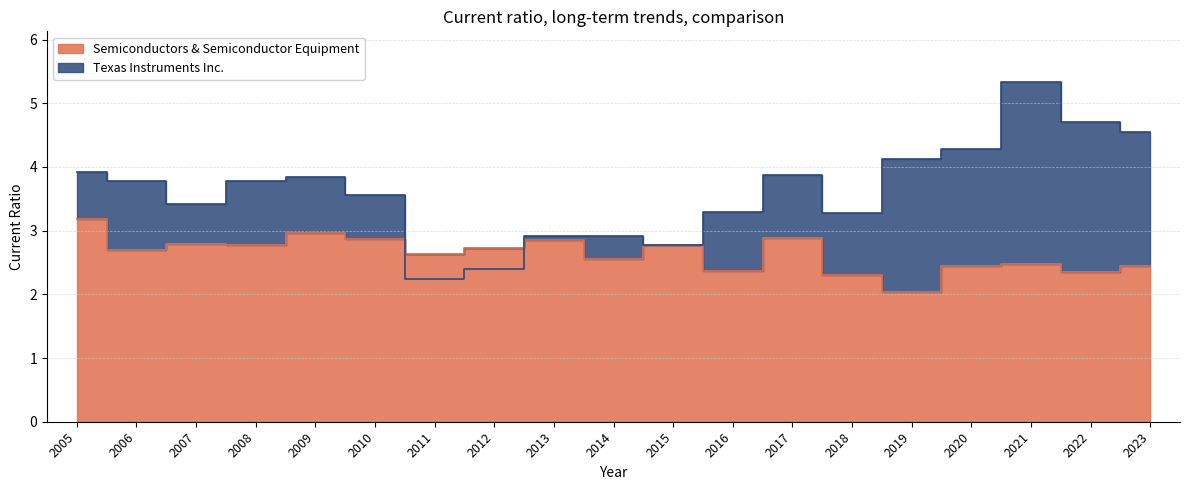

What is the maximum value shown in the chart?

5.3